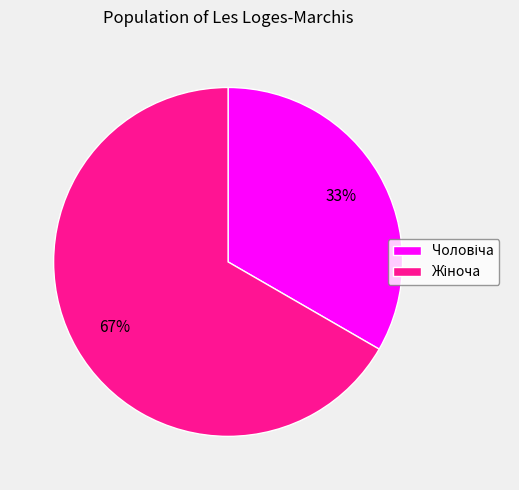

Does any single category account for the majority?

Yes